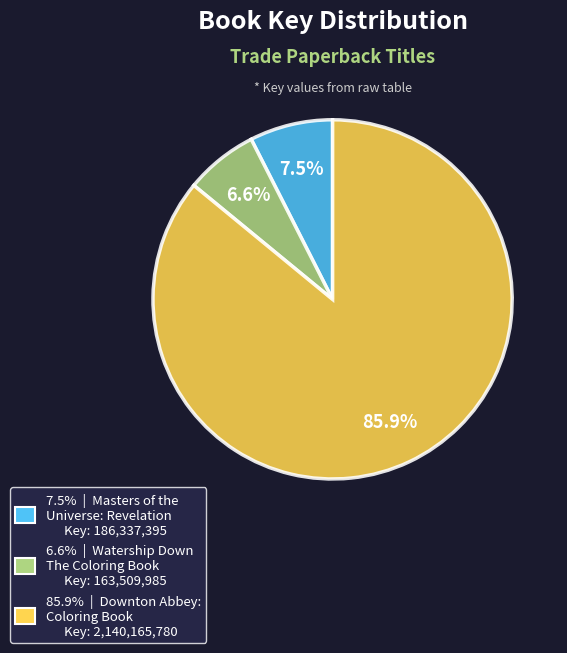

Is there any slice that represents more than half of the pie?

Yes